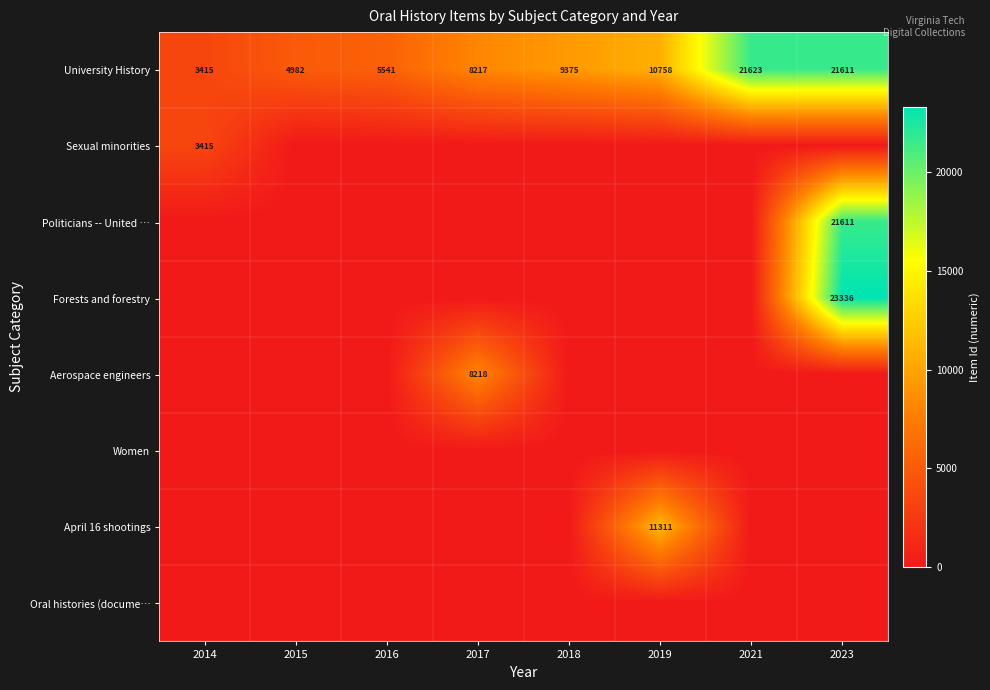

What is the difference between the maximum and minimum values in the University History series?

18208